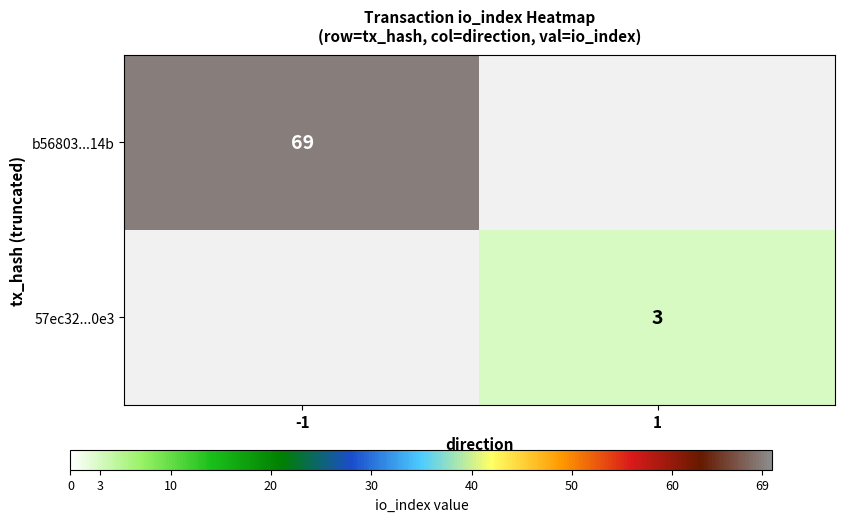

Is it true that b56803...14b equals 120 at -1?

False